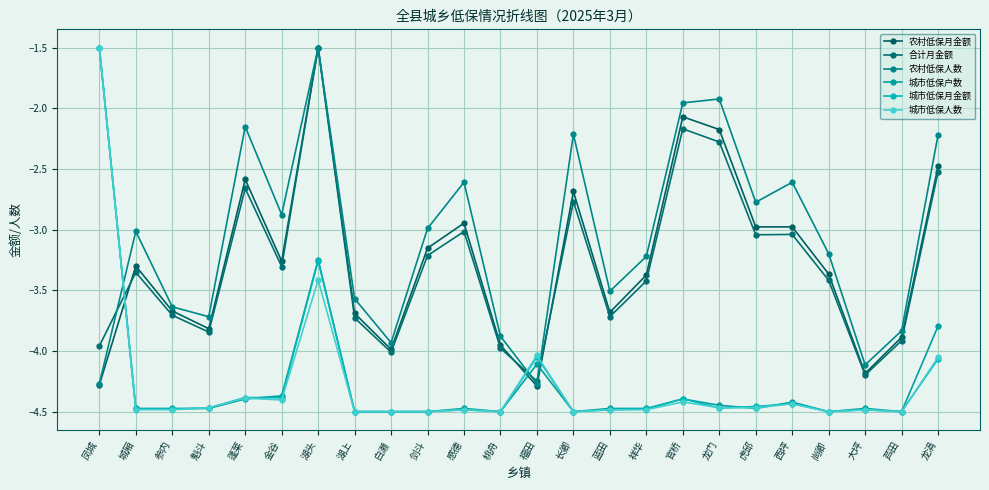

What is the total value across all series at 剑斗?

-22.9